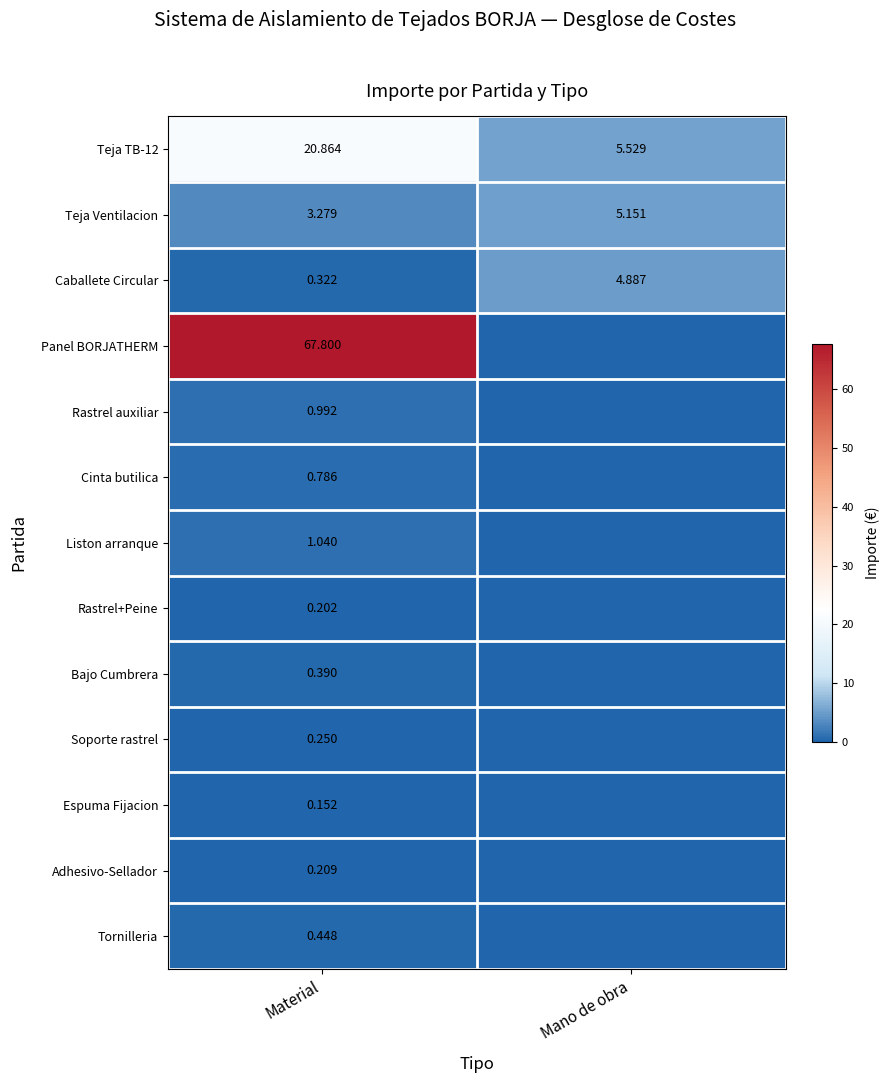

What is the average value of the Teja Ventilacion series?

4.2